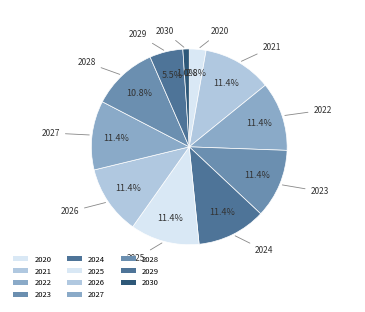

Rank the categories by value from lowest to highest.

2030, 2020, 2029, 2028, 2021, 2022, 2023, 2024, 2025, 2026, 2027